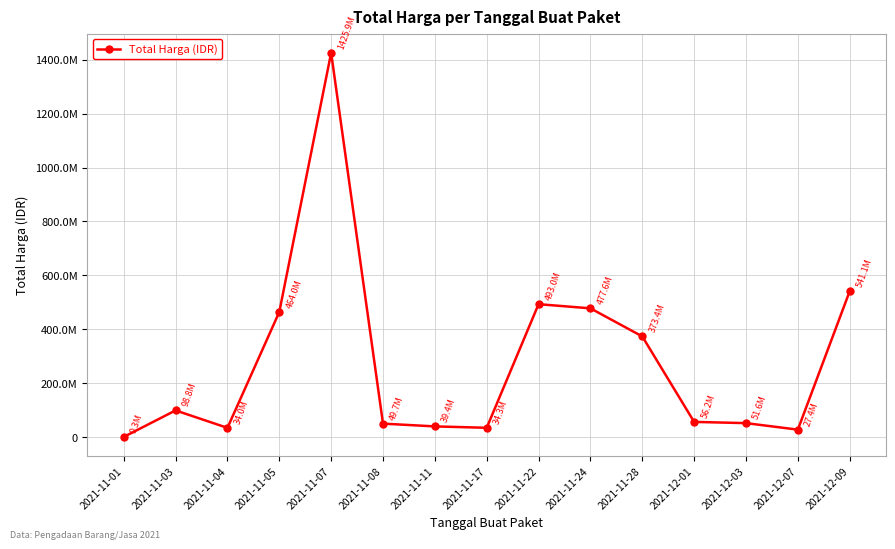

Which has a higher value, 2021-11-03 or 2021-11-22?

2021-11-22